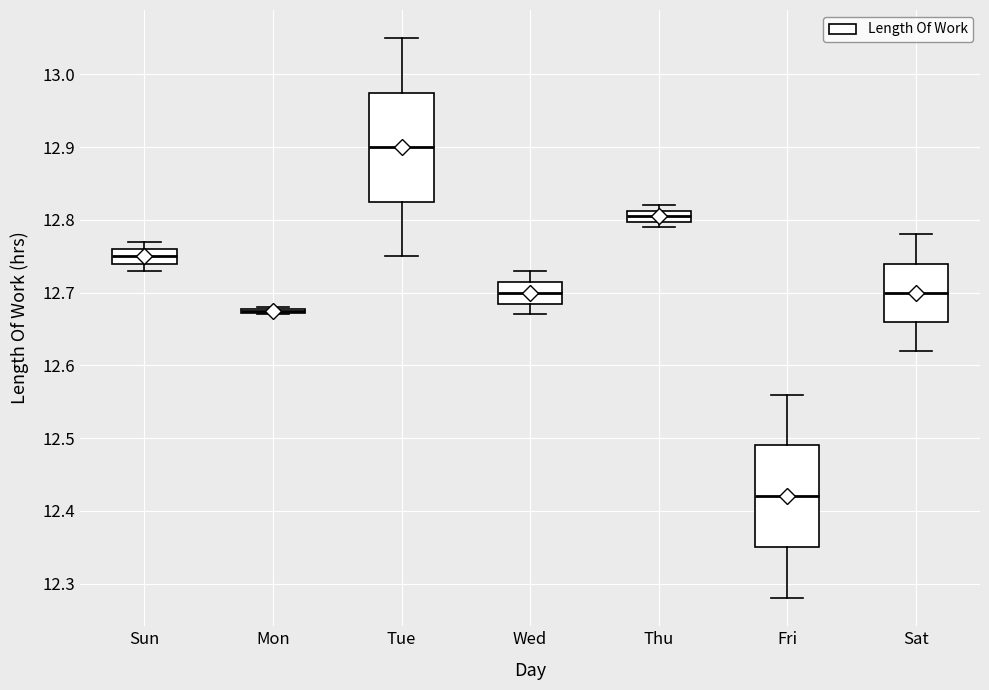

Reading left to right, transcribe this box plot: for each box, give where its median line is, the range the box spans, and where its two whiskers end, as read against the y-axis. The values are not printed on the chart, so give them approximately, as read against the axis.

Sun: median 12.75, box 12.74 to 12.76, whiskers 12.73 to 12.77
Mon: box collapsed to a line at 12.68, whiskers 12.67 to 12.68
Tue: median 12.90, box 12.83 to 12.98, whiskers 12.75 to 13.05
Wed: median 12.70, box 12.69 to 12.72, whiskers 12.67 to 12.73
Thu: median 12.81 (inside the box), box 12.80 to 12.81, whiskers 12.79 to 12.82
Fri: median 12.42, box 12.35 to 12.49, whiskers 12.28 to 12.56
Sat: median 12.70, box 12.66 to 12.74, whiskers 12.62 to 12.78